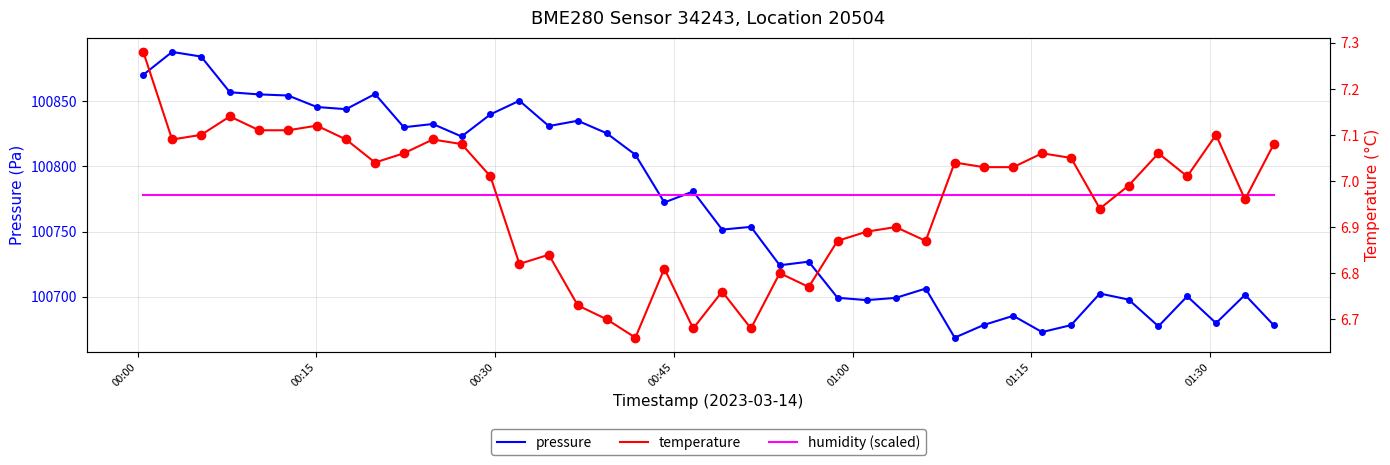

What is the highest value of the pressure series?

100888.0